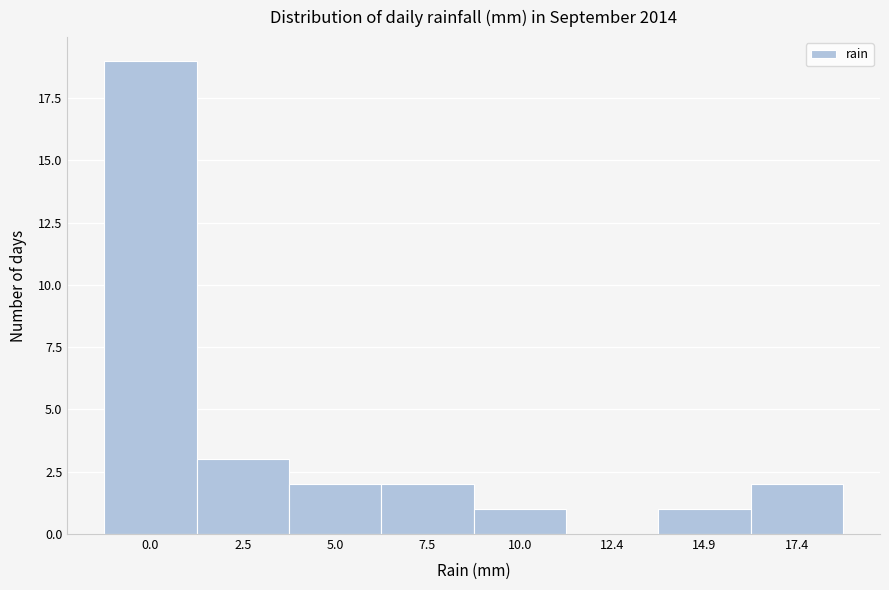

Reading left to right, list all the values displayed in this chart.

0.0=19	2.5=3	5.0=2	7.5=2	10.0=1	12.4=0	14.9=1	17.4=2